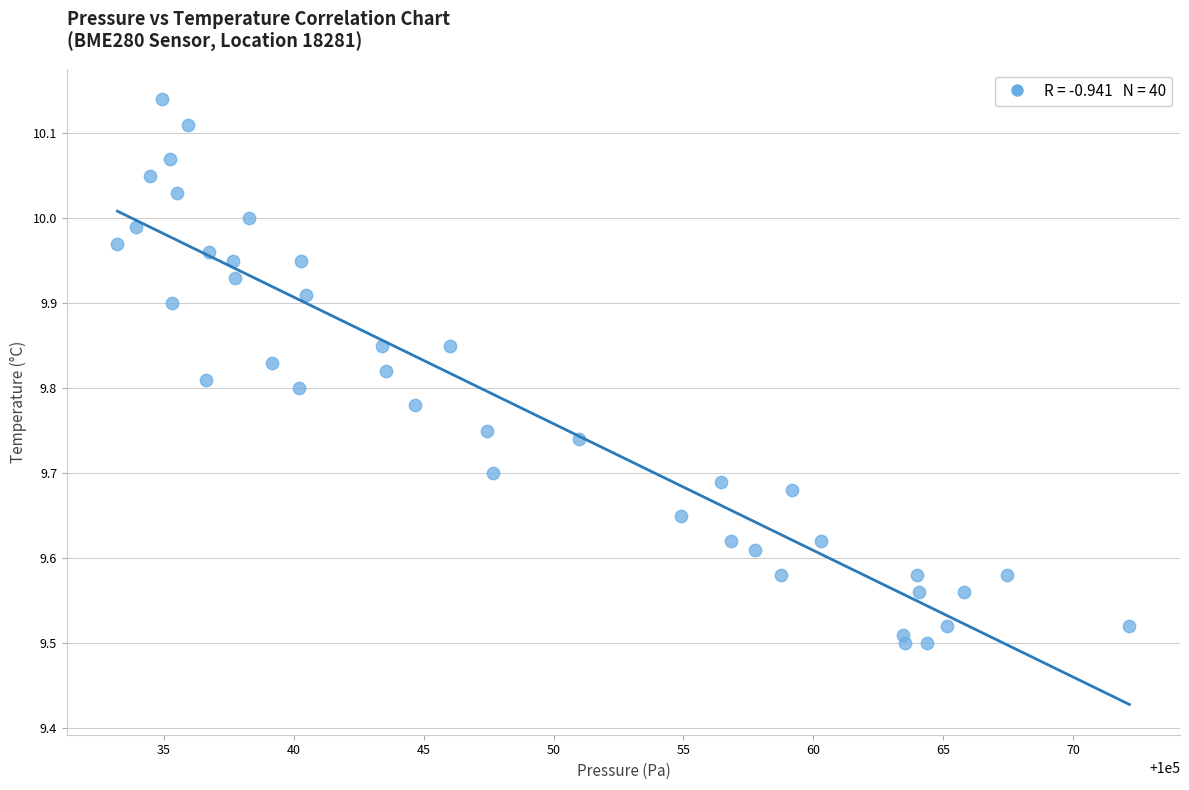

What is the range of Y values (max minus min)?

0.6